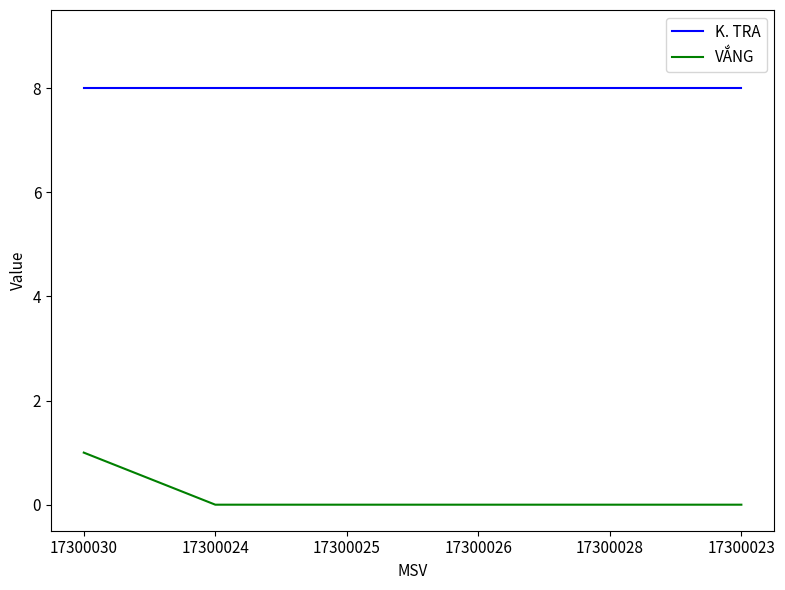

At which category is the sum across all series the highest?

17300030